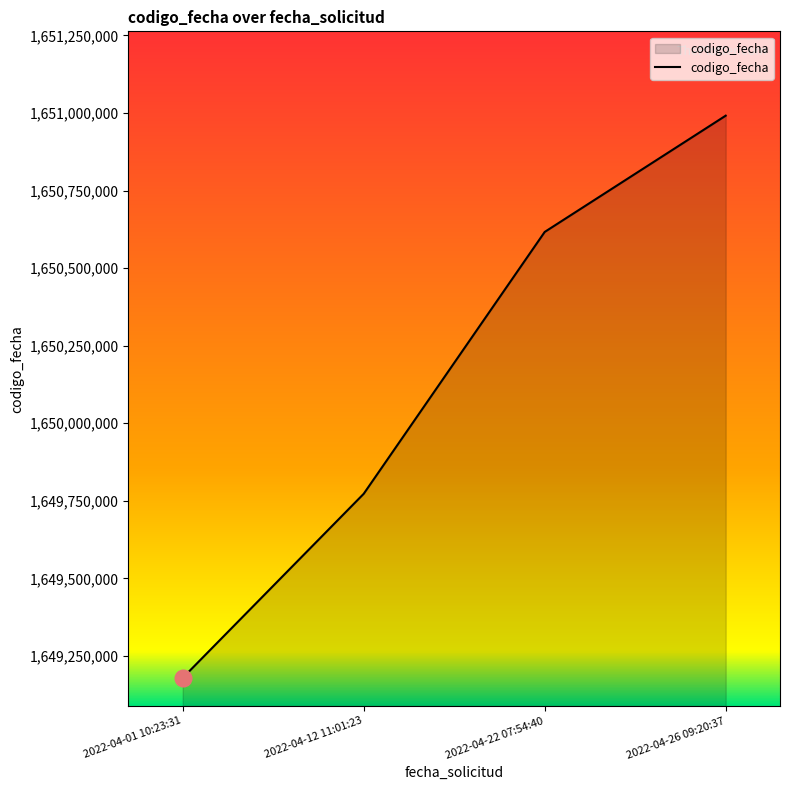

Reading left to right, what are all the values shown in this chart?

1649179496	1649772802	1650616690	1650991384